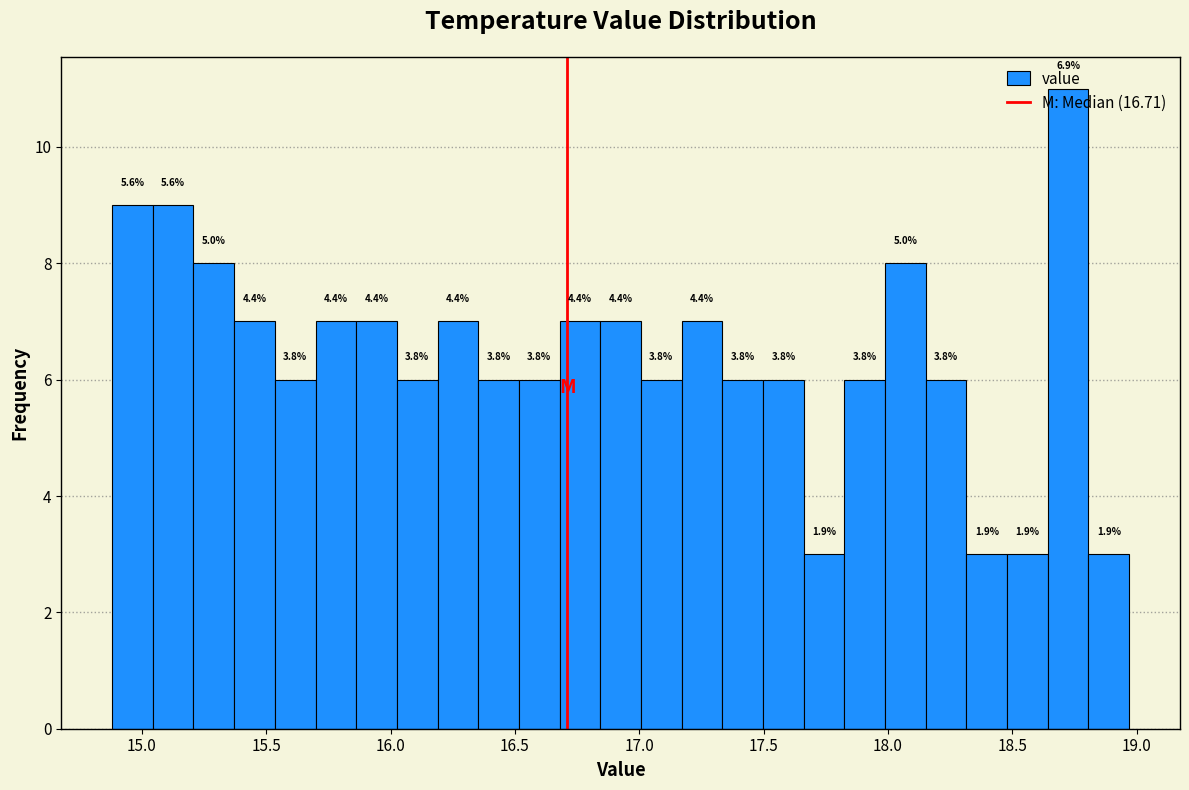

Read against the x-axis, roughly where is the centre of the tallest bar?

18.70